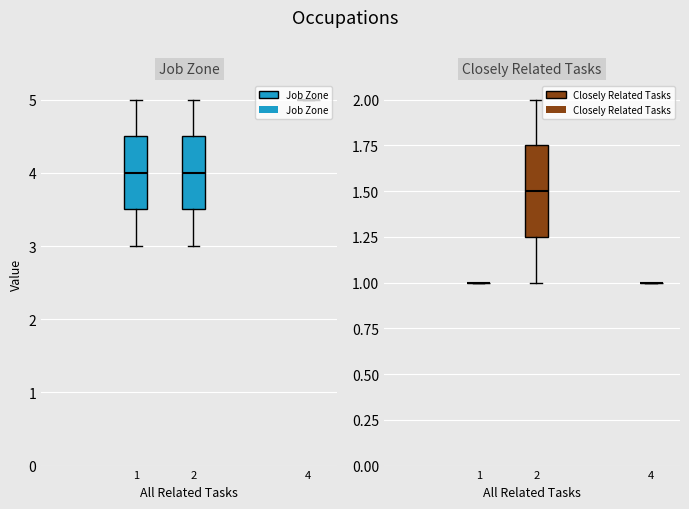

What is the lowest value of the Closely Related Tasks series?

1